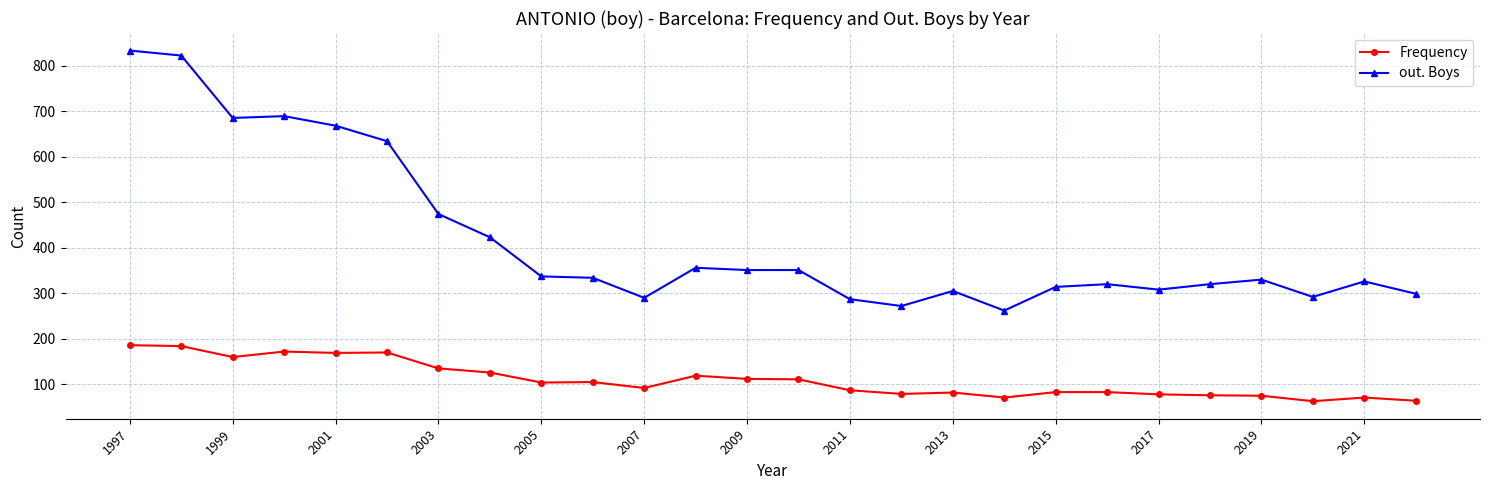

What is the sum of all Frequency values?

2857